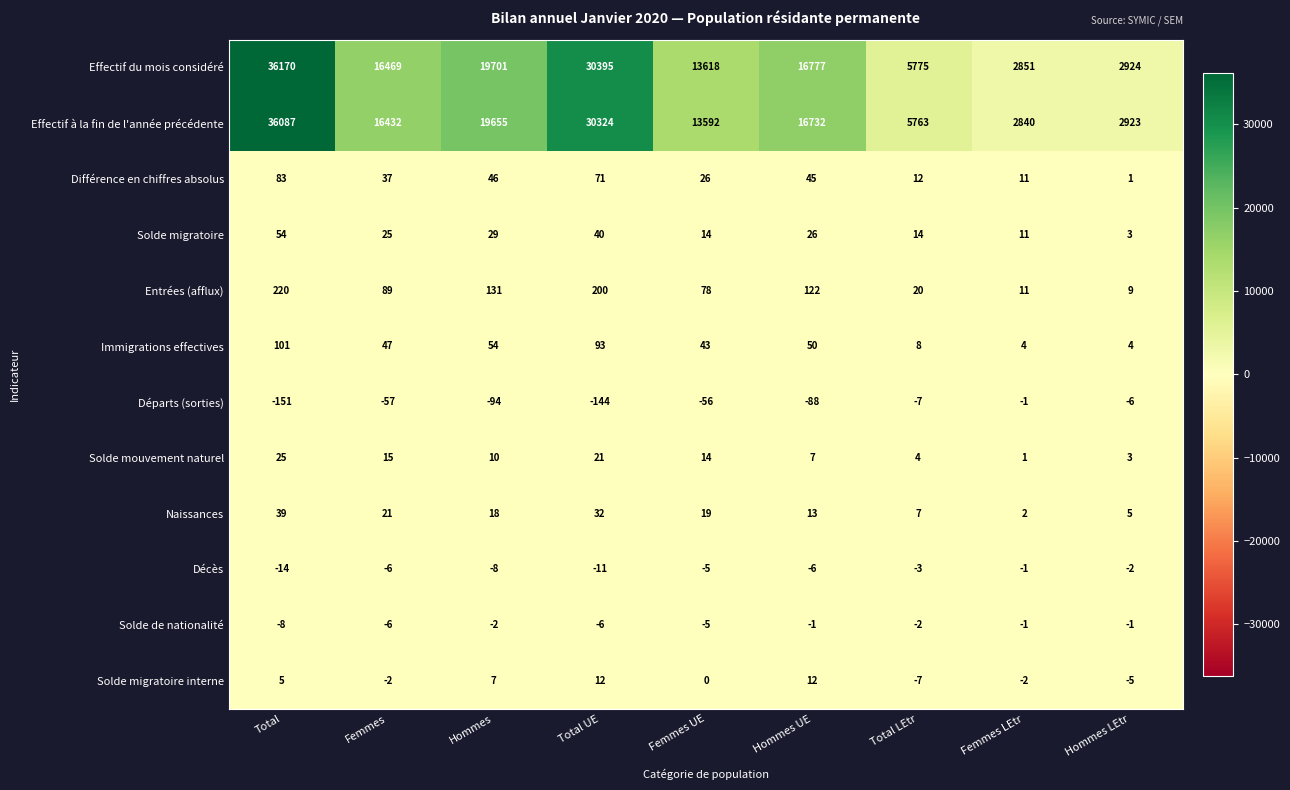

What is the spread (max minus min) of values at Total UE?

30539